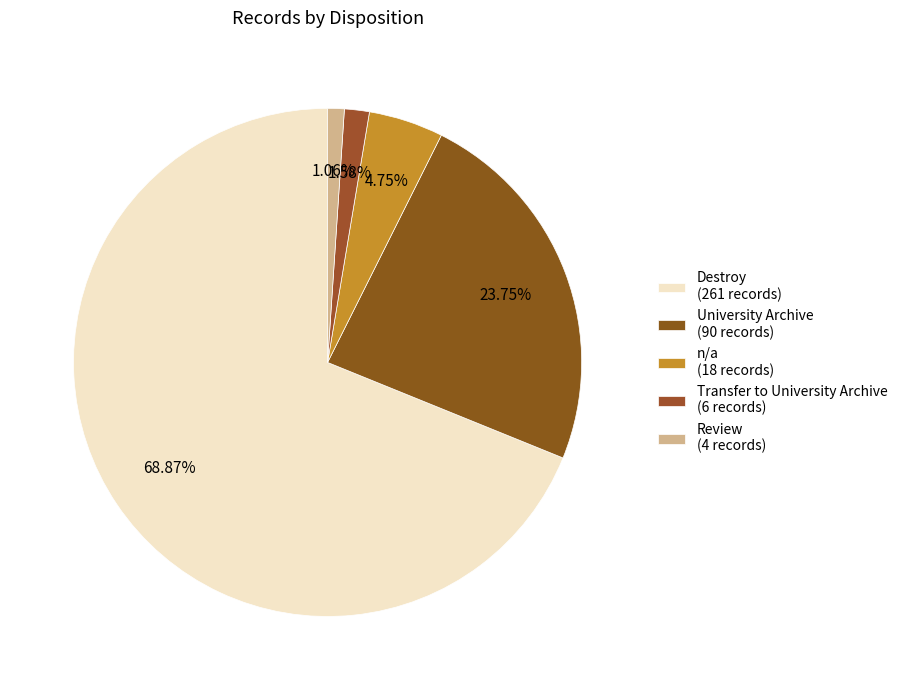

What is the change in value from n/a to Review?

-14